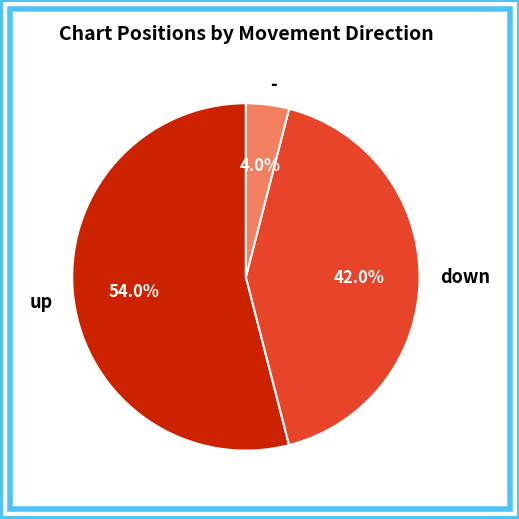

What is the ratio of the value at up to the value at -?

13.5